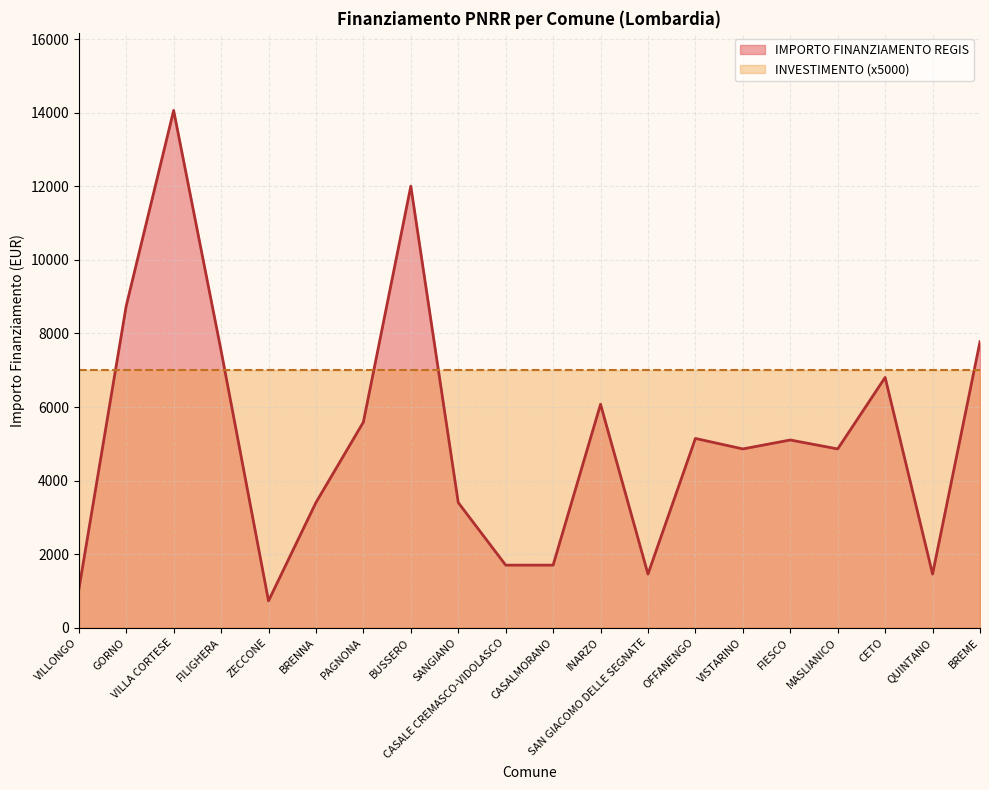

List the labels in order of value, largest first.

VILLA CORTESE, BUSSERO, GORNO, BREME, FILIGHERA, CETO, INARZO, PAGNONA, OFFANENGO, FIESCO, VISTARINO, MASLIANICO, BRENNA, SANGIANO, CASALE CREMASCO-VIDOLASCO, CASALMORANO, SAN GIACOMO DELLE SEGNATE, QUINTANO, VILLONGO, ZECCONE